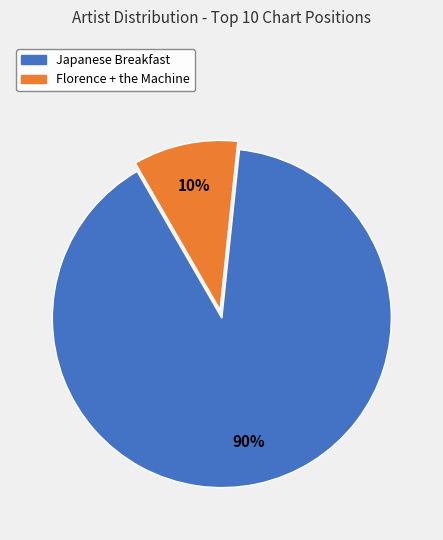

True or false: Florence + the Machine accounts for 10% of the total.

True